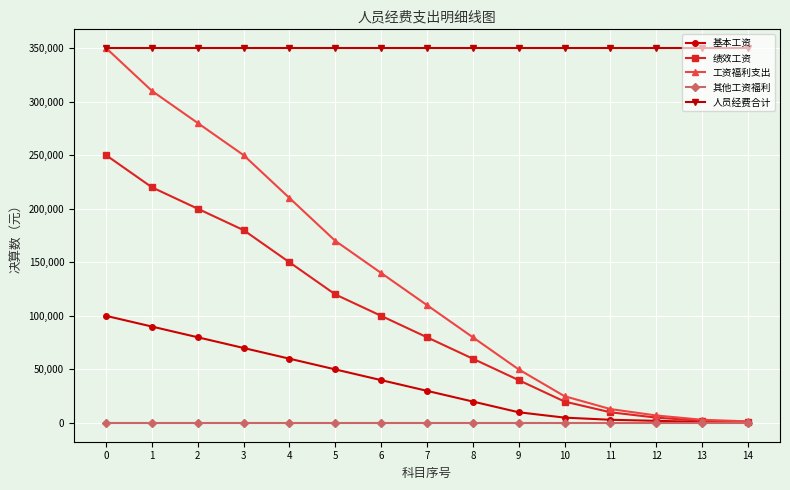

Is it true that 工资福利支出 equals 50000 at 9?

True